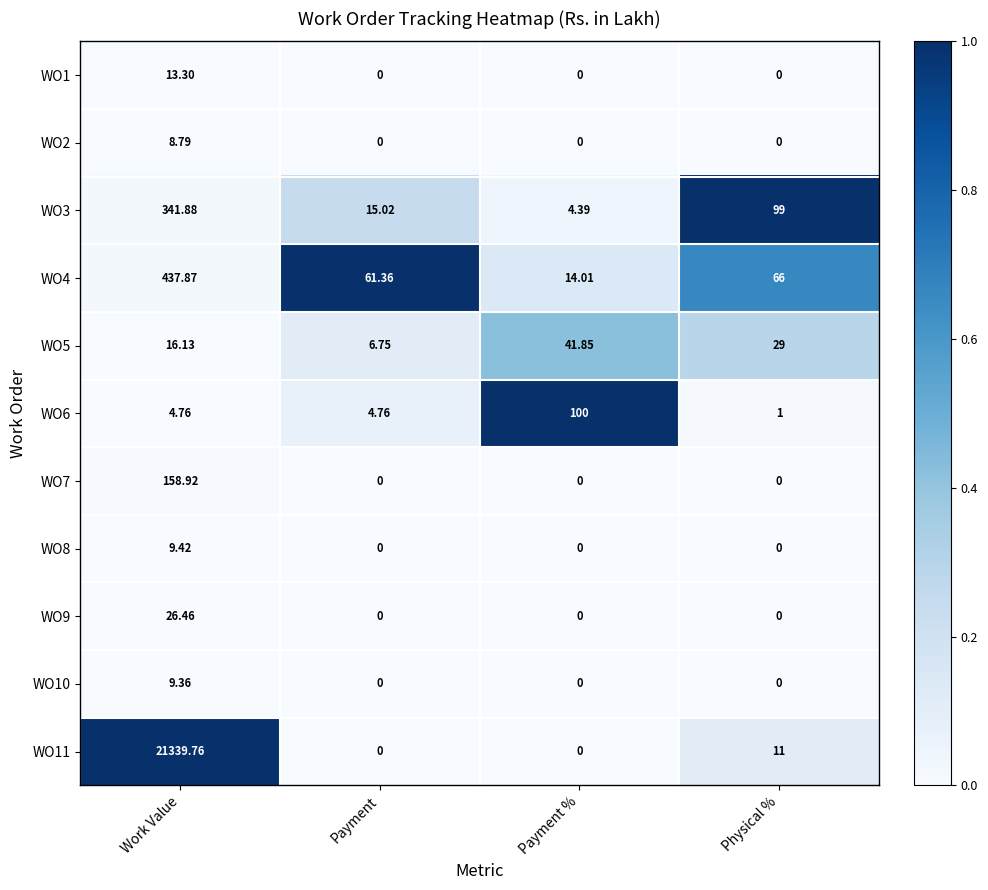

At which label does WO3 first exceed 99?

Work Value